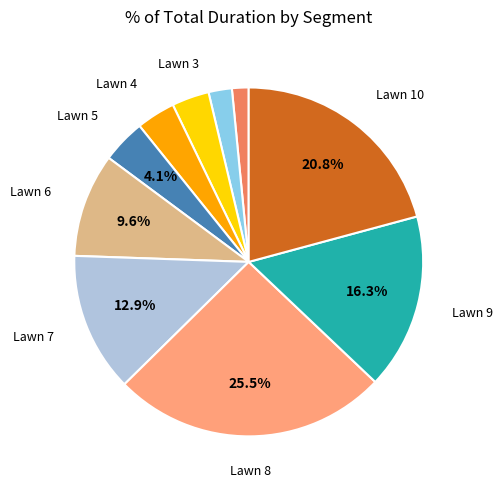

Is there a majority slice in this chart?

No